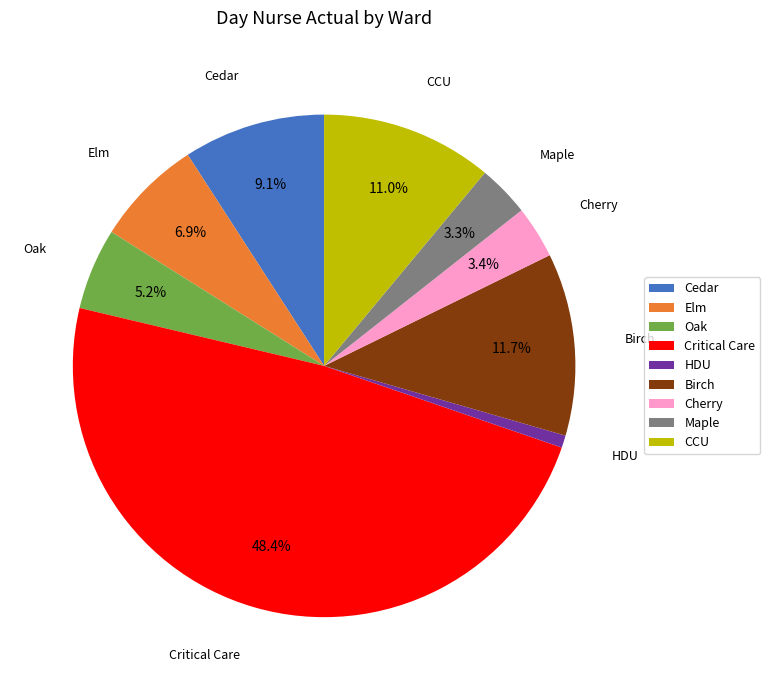

Count the number of slices in the pie.

9